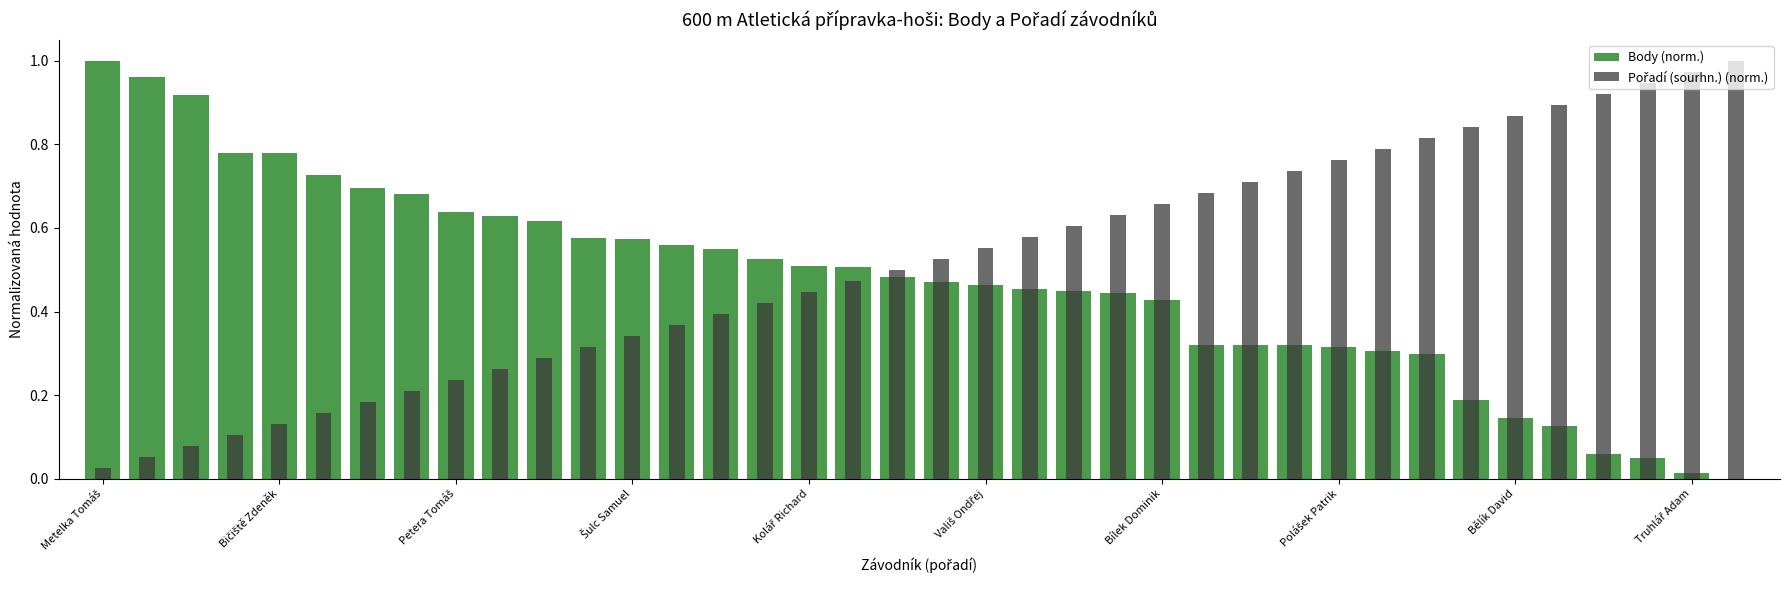

The value of Pořadí (sourhn.) (norm.) at Kolář Richard is 0.4. True or false?

True